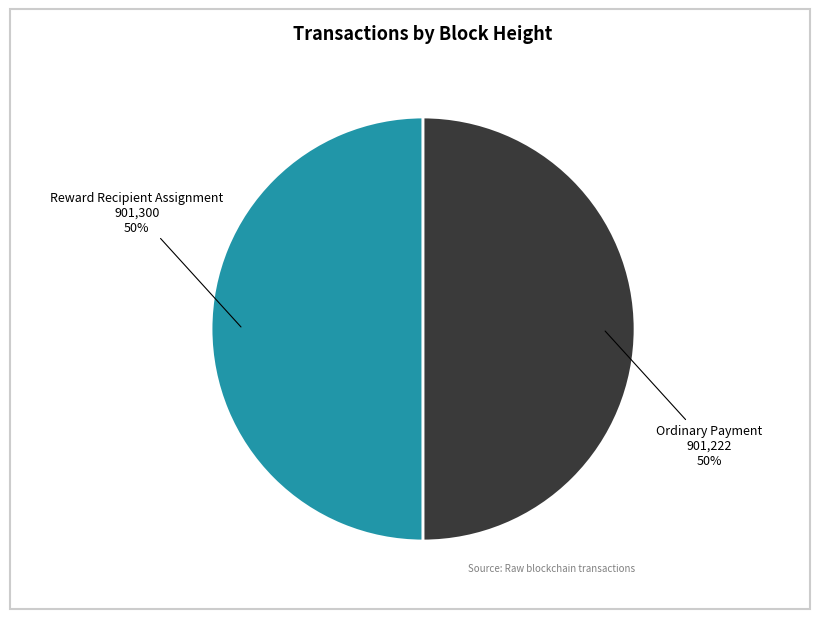

Combined, do Ordinary Payment and Reward Recipient Assignment account for over 50%?

Yes